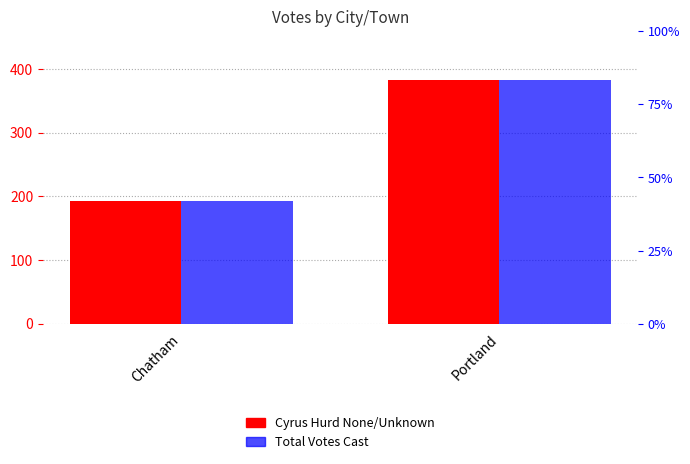

What is the minimum value shown in the chart?

193